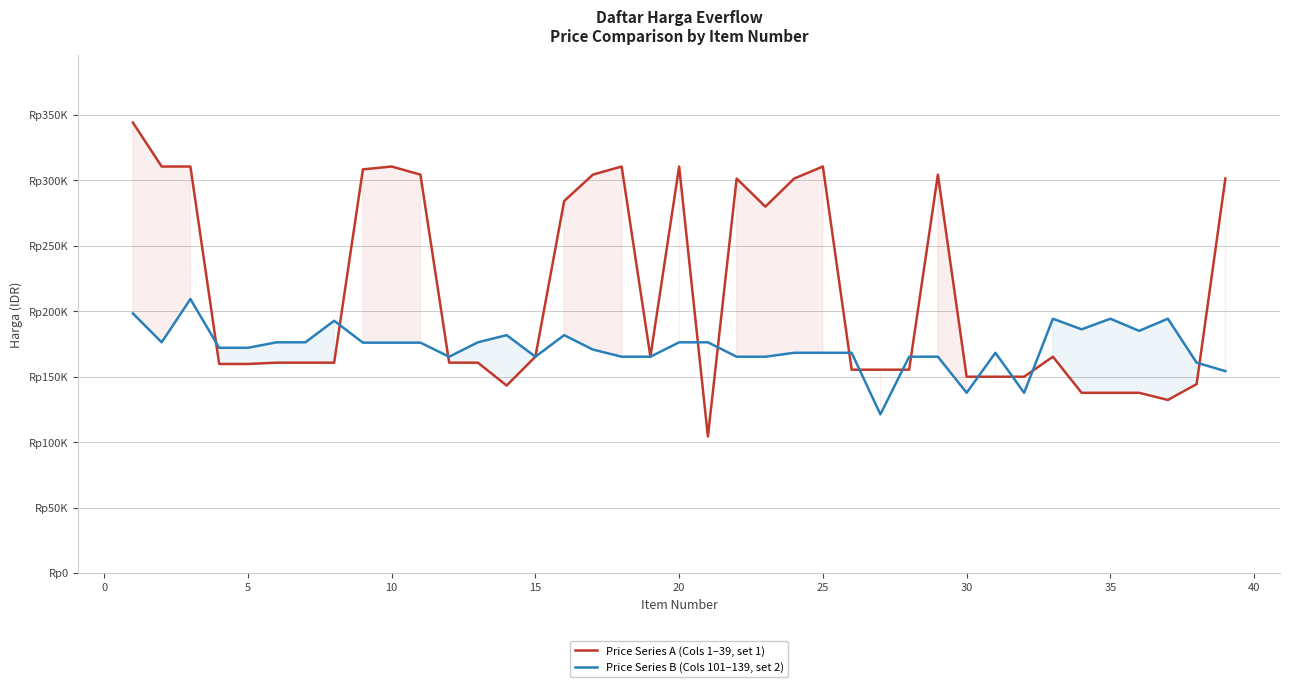

True or false: Price Series A (Cols 1–39, set 1) and Price Series B (Cols 101–139, set 2) cross at least once.

True